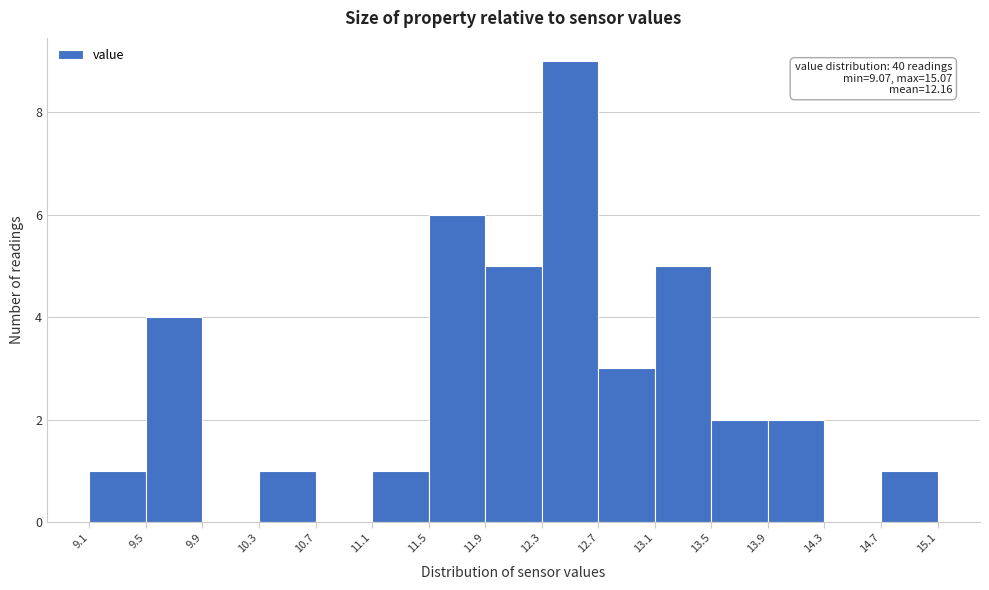

Which range on the x-axis has the tallest bar?

12.3 to 12.7